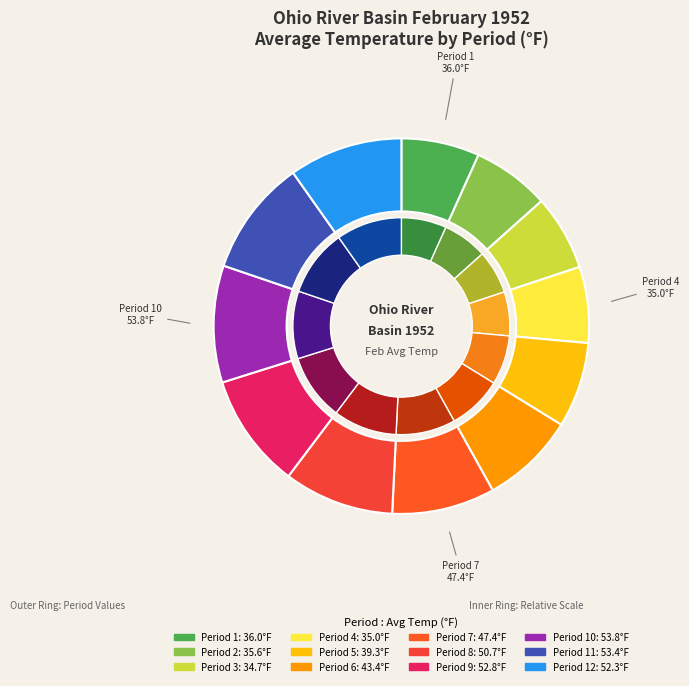

Is it true that 12 is 10% of the pie?

True